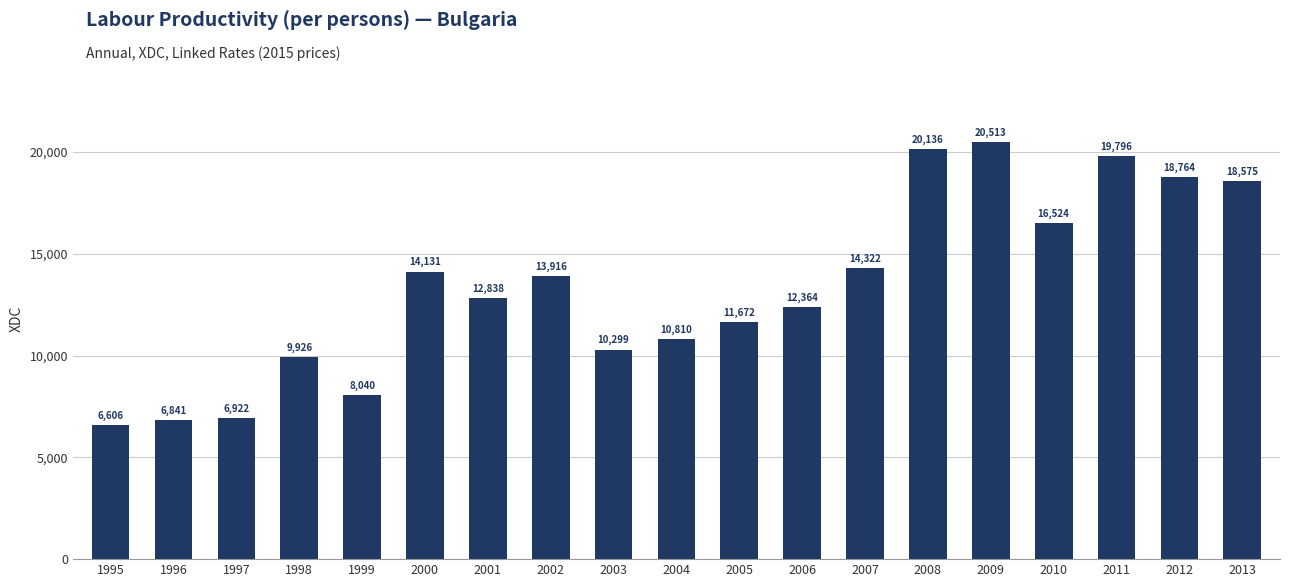

List the labels in order of value, largest first.

2009, 2008, 2011, 2012, 2013, 2010, 2007, 2000, 2002, 2001, 2006, 2005, 2004, 2003, 1998, 1999, 1997, 1996, 1995